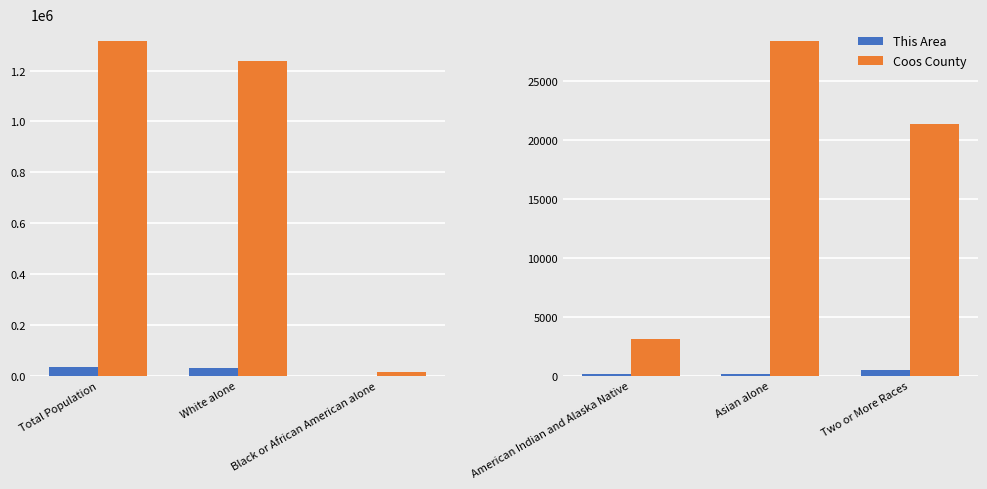

Which series has the largest range (max minus min)?

Coos County